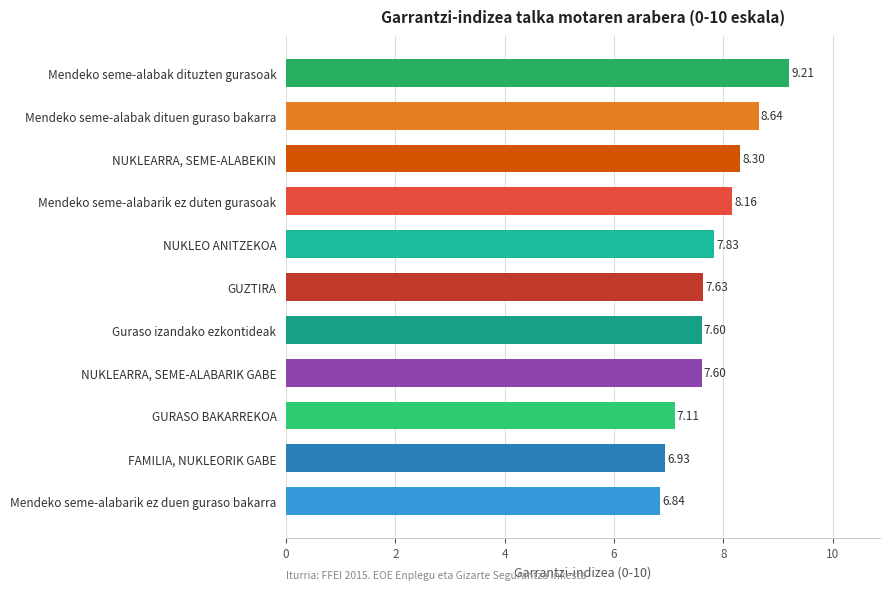

What is the average value?

7.8